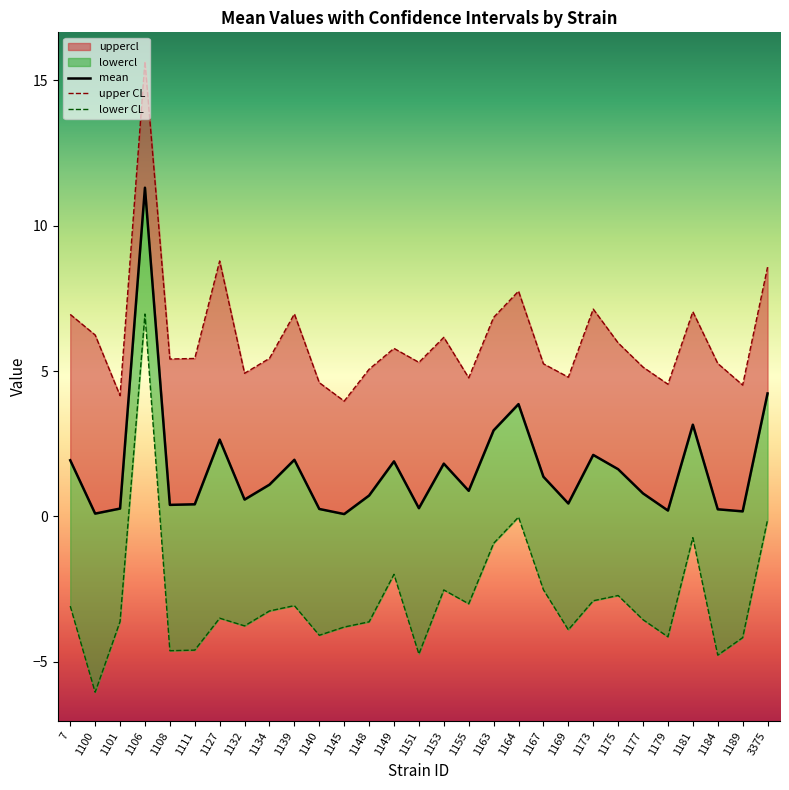

What is the value of the mean point at the 21st from the left?

0.4